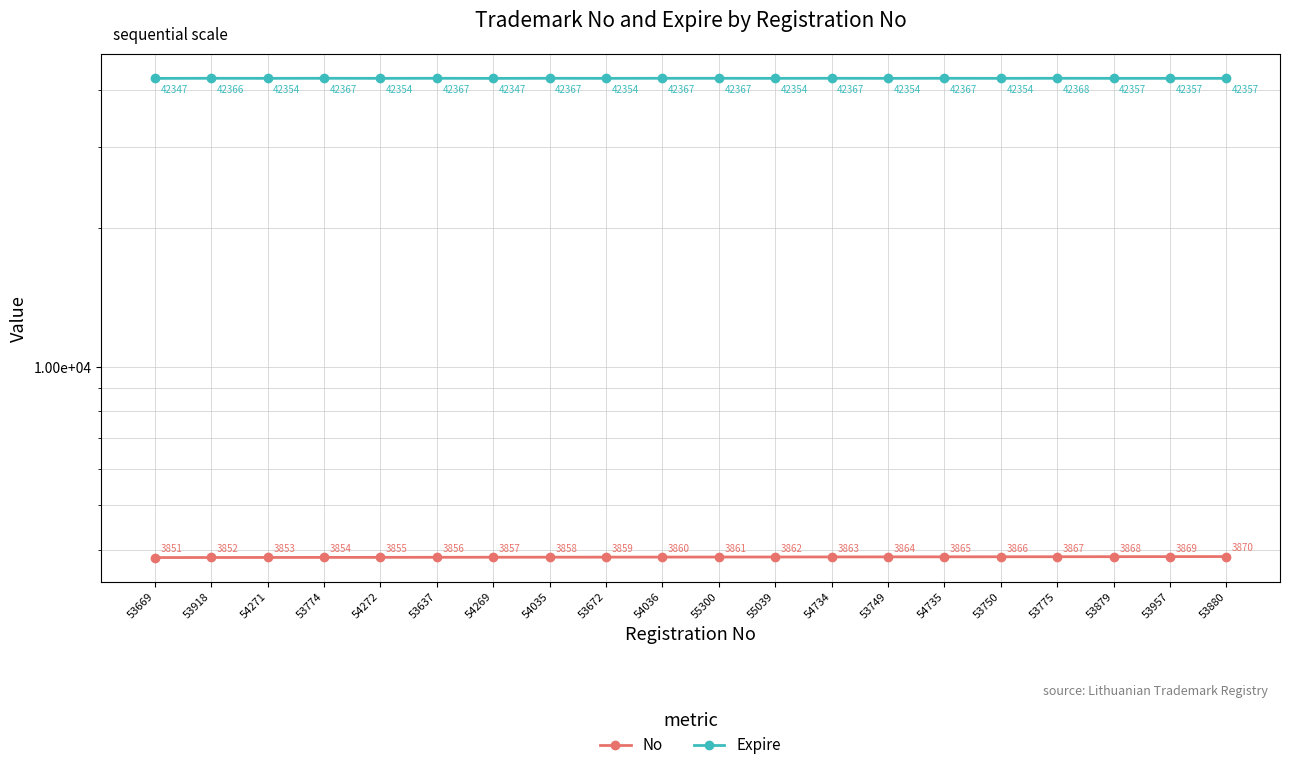

List the series in order of their peak value, highest first.

Expire, No